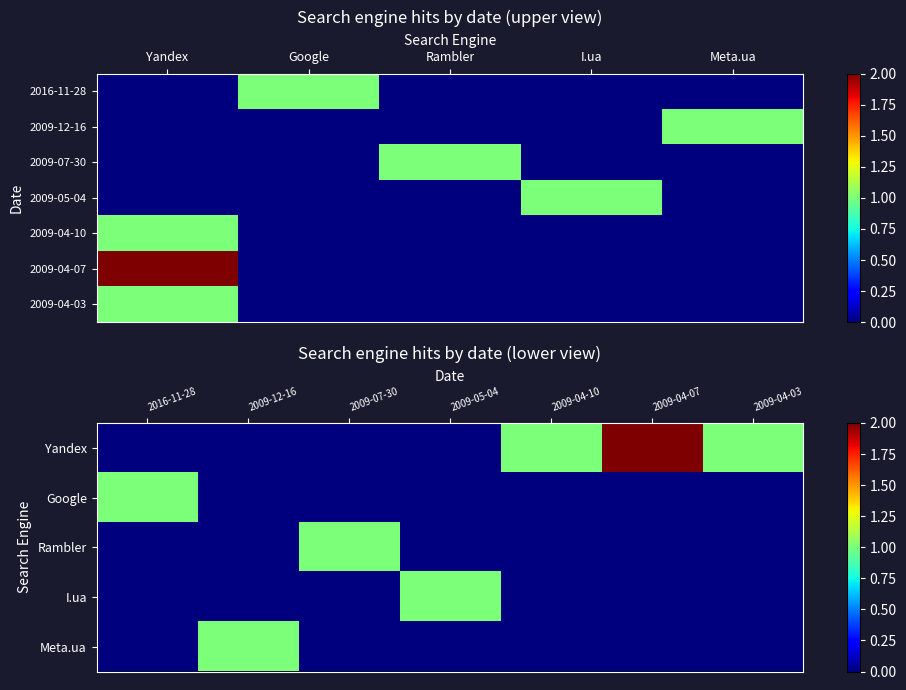

Where is 2009-07-30 nearest to the value 0?

Yandex